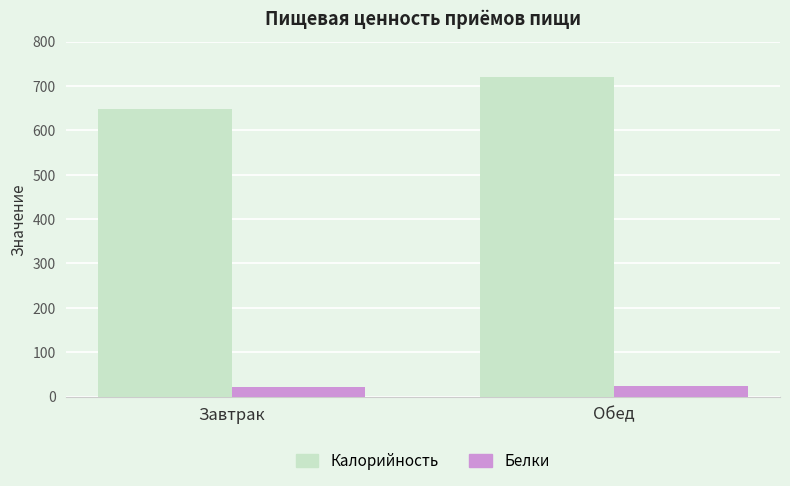

True or false: Калорийность has a value of 360.3 at Обед.

False